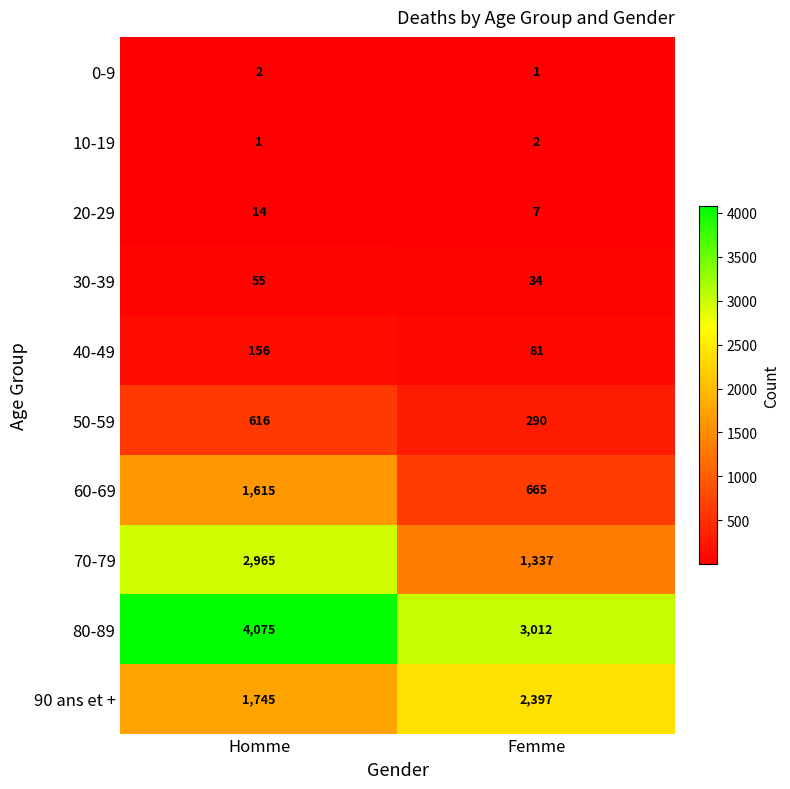

Reading left to right, list all the values displayed in this chart.

0-9: Homme=2	Femme=1
10-19: Homme=1	Femme=2
20-29: Homme=14	Femme=7
30-39: Homme=55	Femme=34
40-49: Homme=156	Femme=81
50-59: Homme=616	Femme=290
60-69: Homme=1615	Femme=665
70-79: Homme=2965	Femme=1337
80-89: Homme=4075	Femme=3012
90 ans et +: Homme=1745	Femme=2397